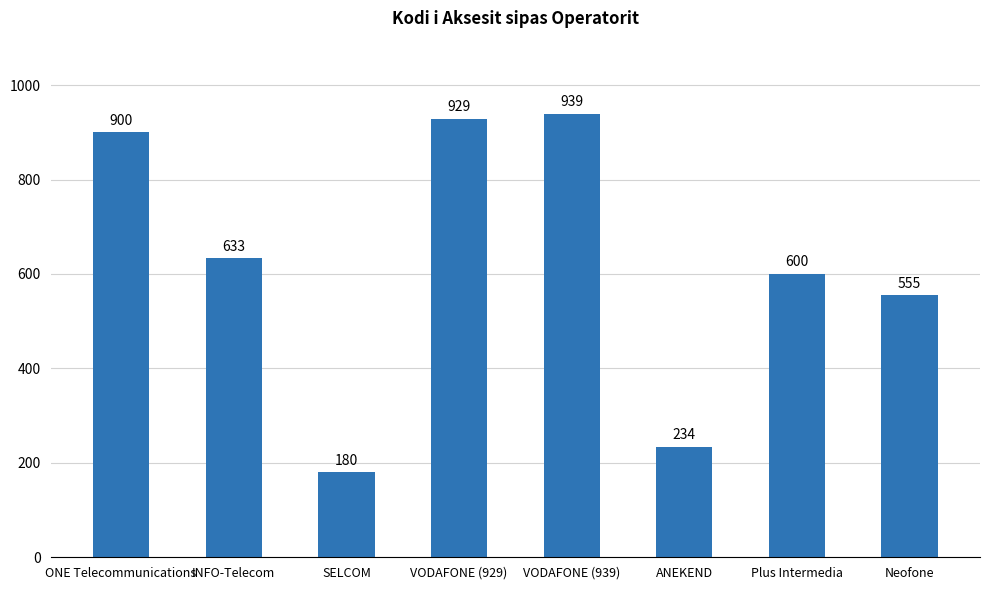

What is the sum of all values?

4970